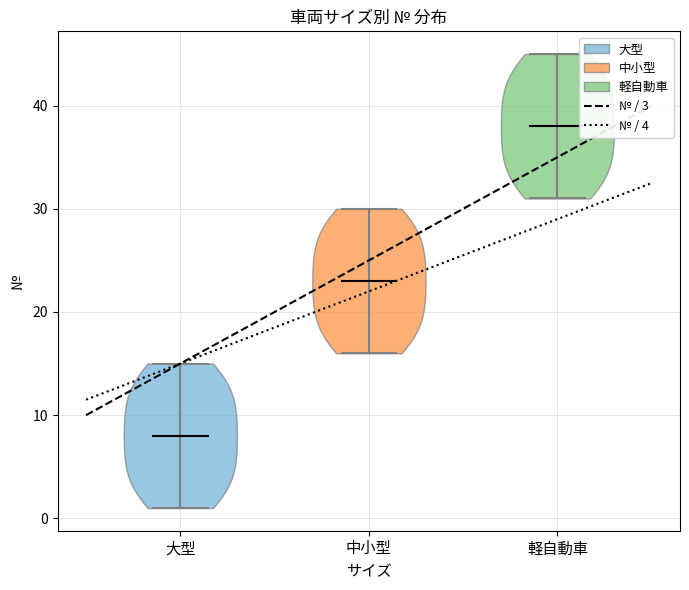

Reading left to right, read every violin against the y-axis: where its median line is, and the lowest and highest points it reaches. The values are not printed on the chart, so give them approximately, as read against the axis.

大型: median line 8, lowest point 1, highest point 15
中小型: median line 23, lowest point 16, highest point 30
軽自動車: median line 38, lowest point 31, highest point 45